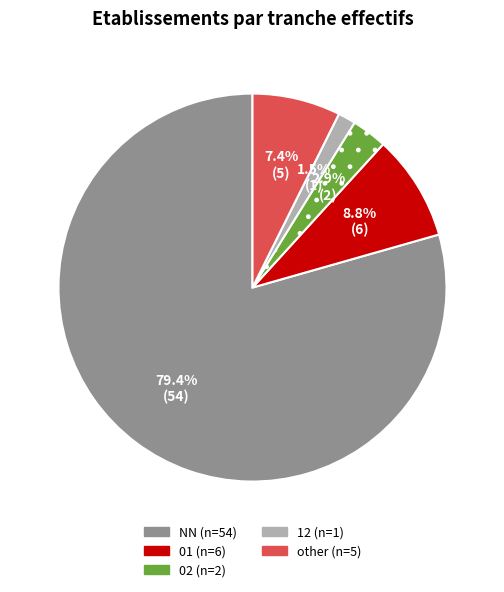

Count the number of slices in the pie.

5